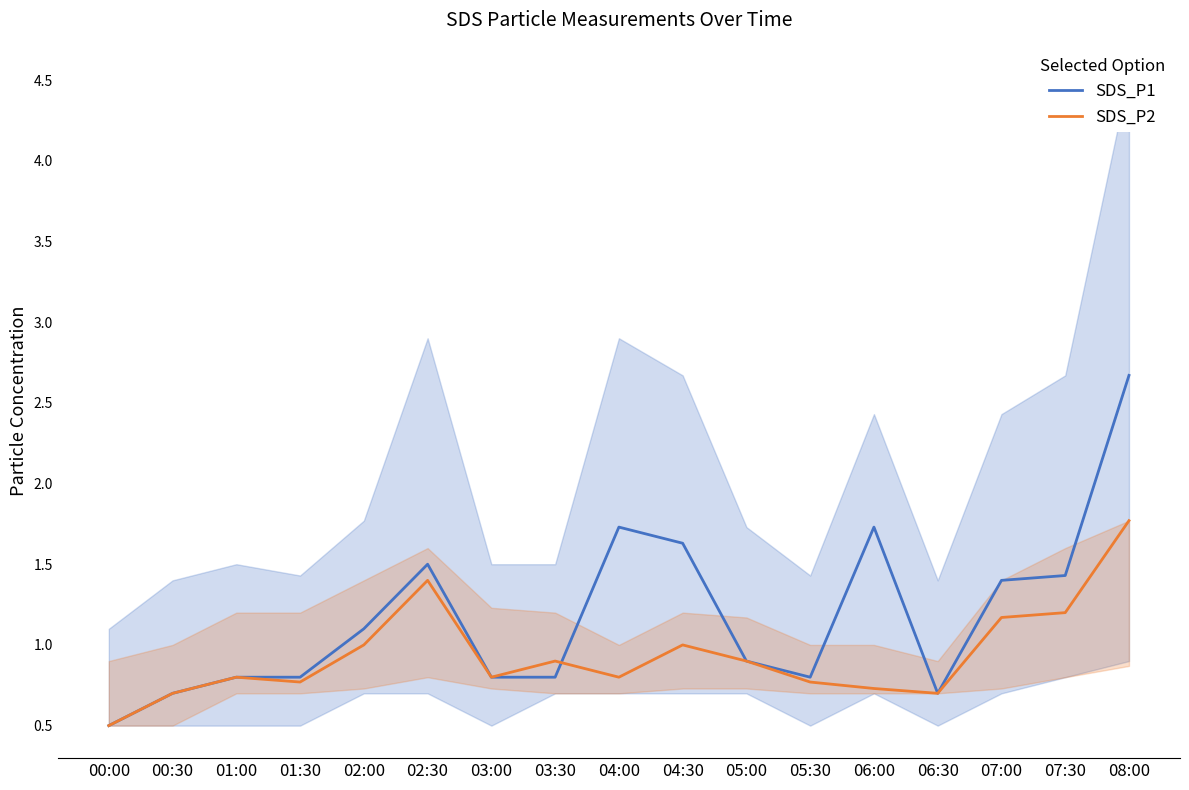

Which has a higher value, 03:00 or 03:30?

03:00